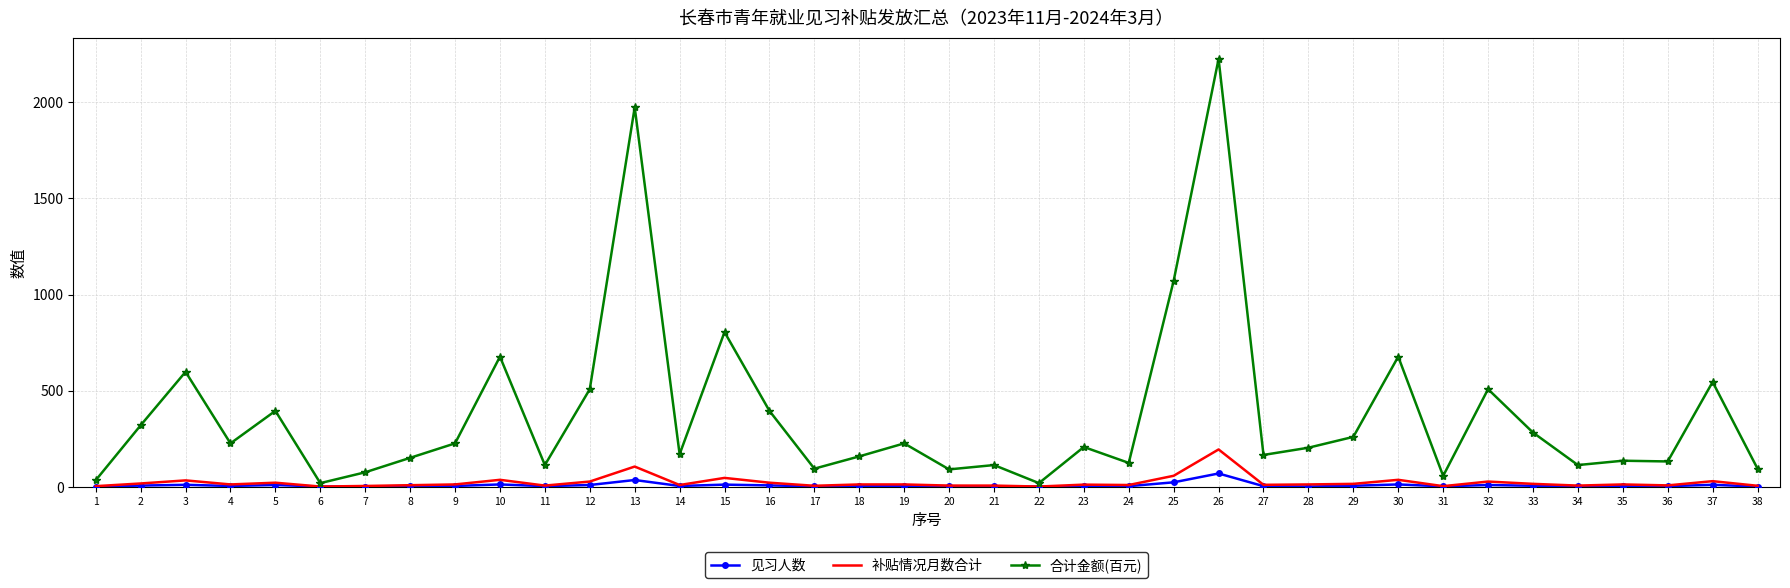

Rank the series by their maximum value, from lowest to highest.

见习人数, 补贴情况月数合计, 合计金额(百元)